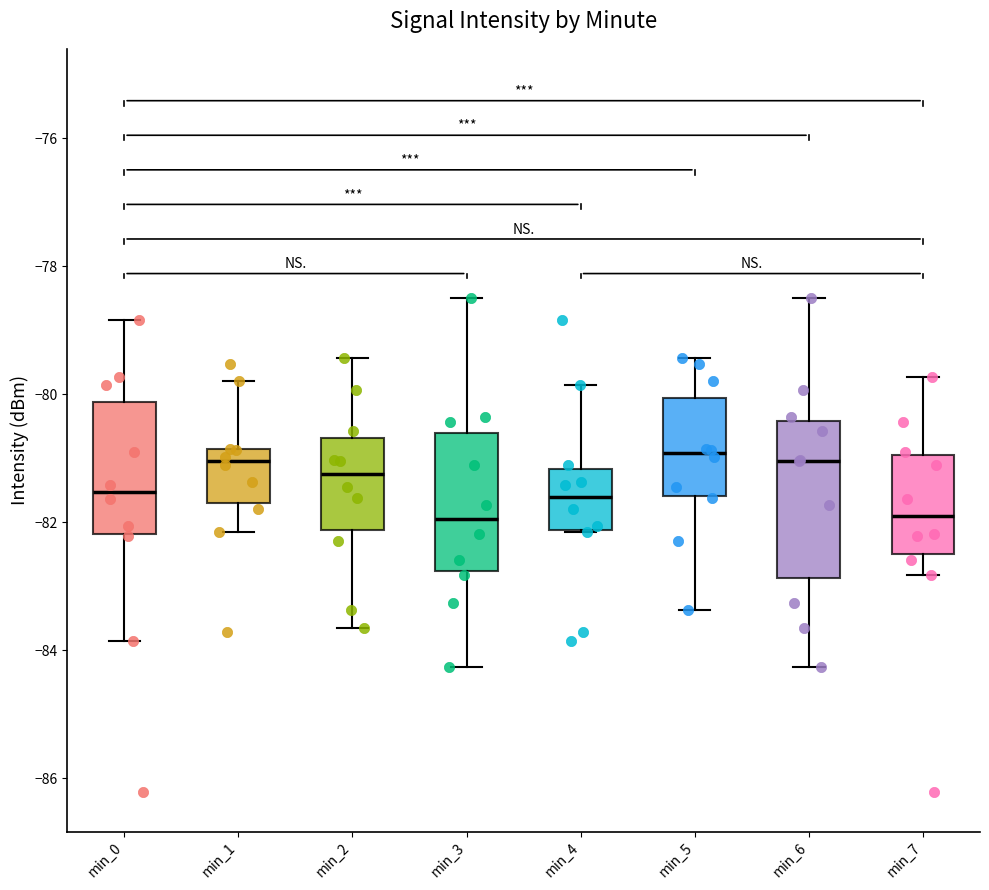

Comparing the boxes themselves (not the whiskers), which one is the tallest?

min_6